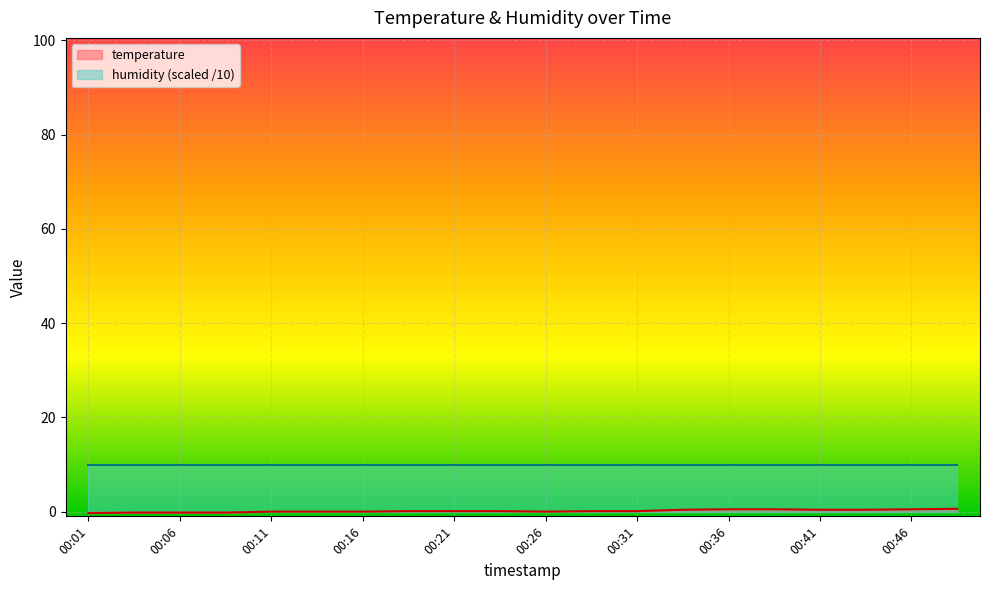

What is the change in value from 00:41 to 00:46?

+0.1